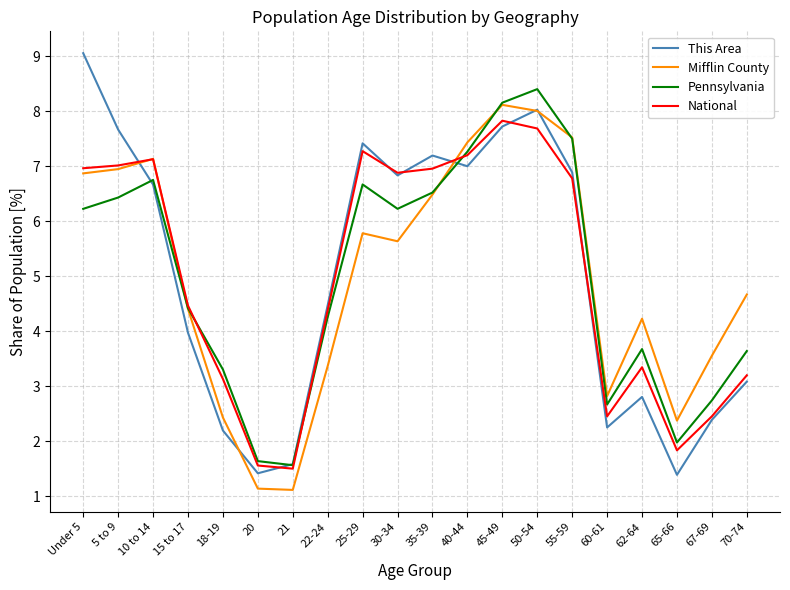

How many interior local peaks does the National series have?

4